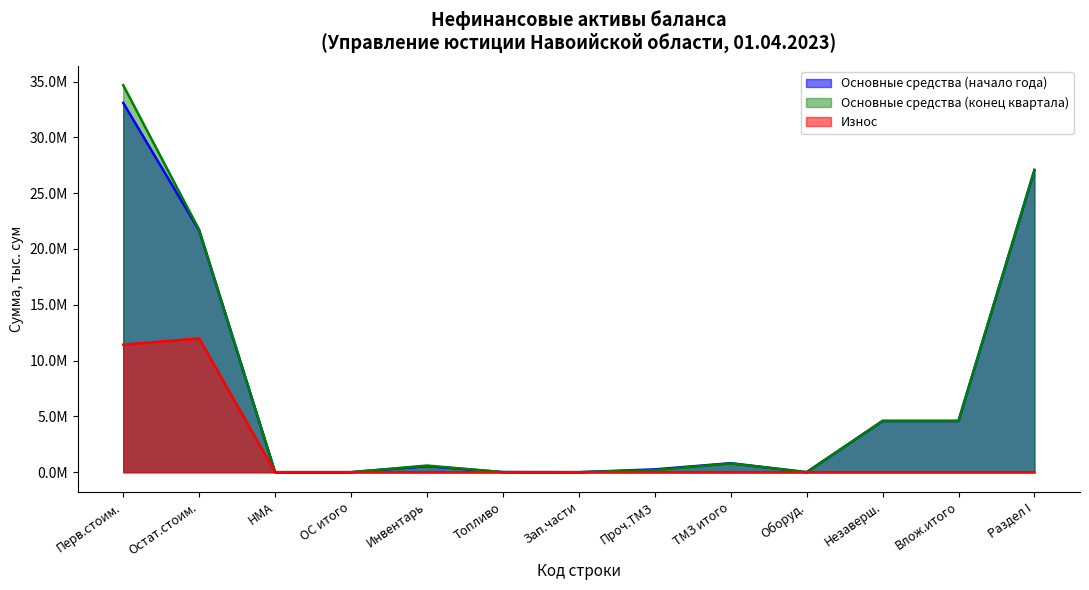

Reading left to right, what are all the values shown in this chart?

Основные средства (начало года): 33090167.5	21663818.8	0.0	0.0	542962.0	9000.0	0.0	253036.2	804998.1	0.0	4592988.0	4592988.0	27061804.9
Основные средства (конец квартала): 34675382.4	21714089.4	0.0	0.0	595466.8	5200.0	0.0	186582.9	787249.6	0.0	4592988.0	4592988.0	27094327.1
Износ: 11426348.7	11988613.4	0.0	0.0	0.0	0.0	0.0	0.0	0.0	0.0	0.0	0.0	0.0